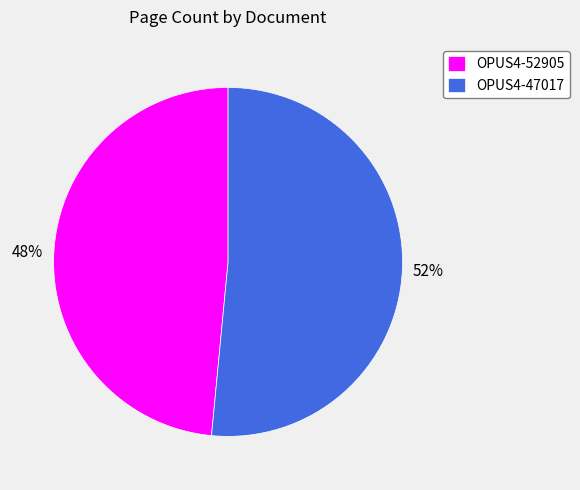

What is the majority slice?

OPUS4-47017